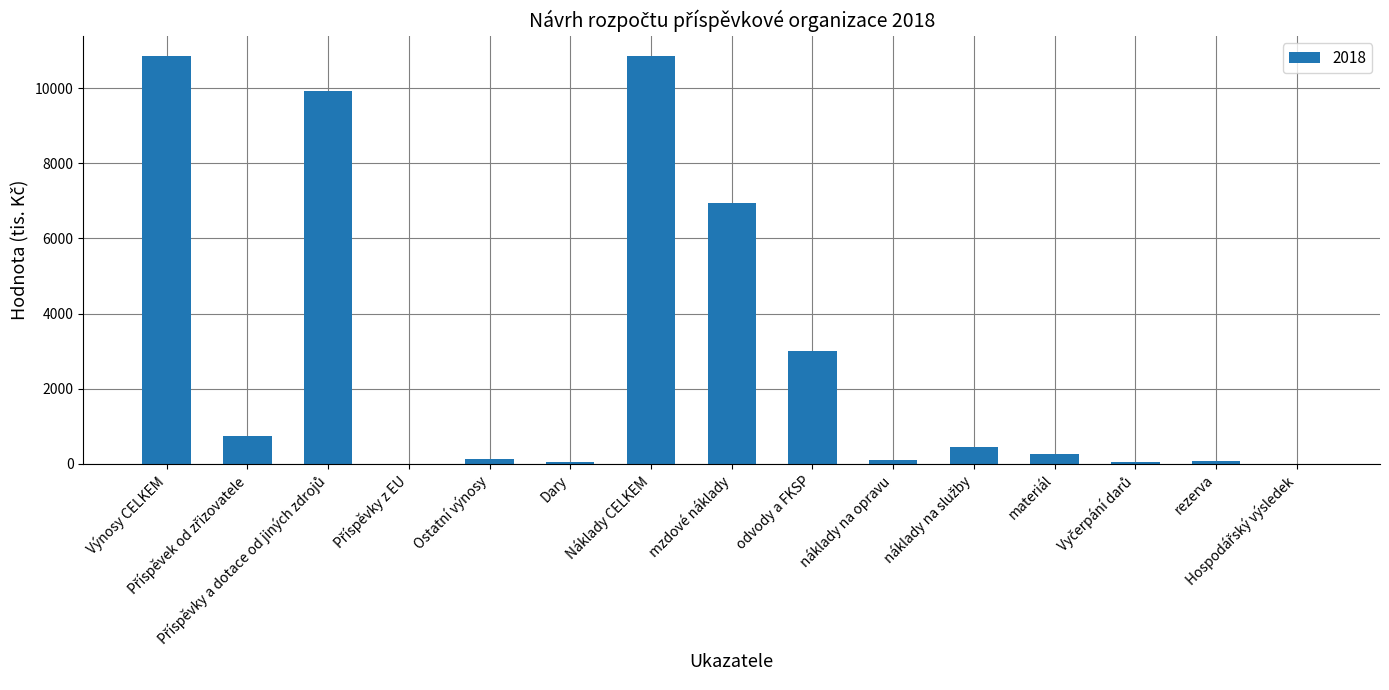

What is the sum of all values?

43412